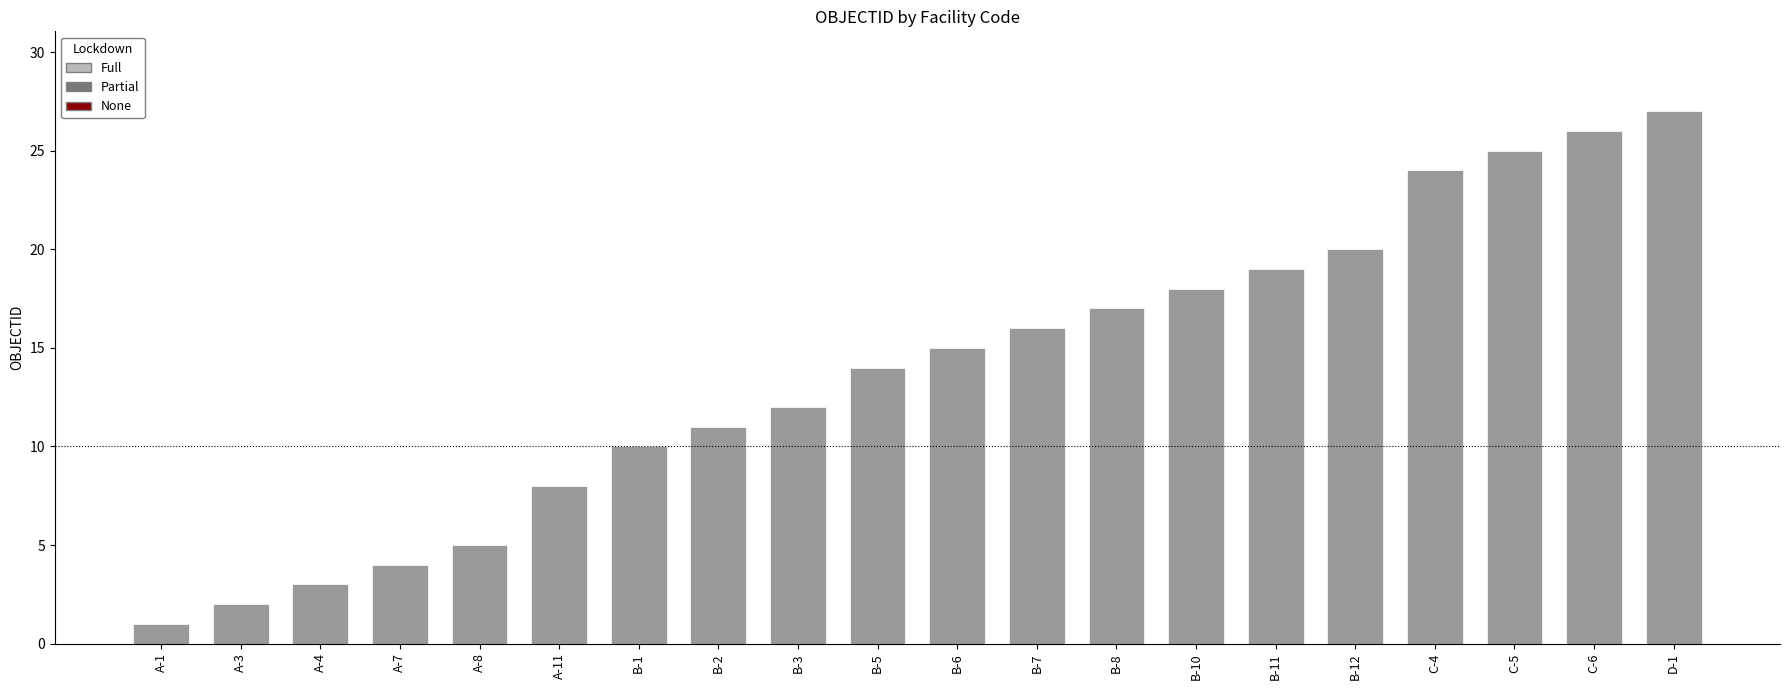

Reading left to right, transcribe all the data shown in this chart.

A-1=1	A-3=2	A-4=3	A-7=4	A-8=5	A-11=8	B-1=10	B-2=11	B-3=12	B-5=14	B-6=15	B-7=16	B-8=17	B-10=18	B-11=19	B-12=20	C-4=24	C-5=25	C-6=26	D-1=27